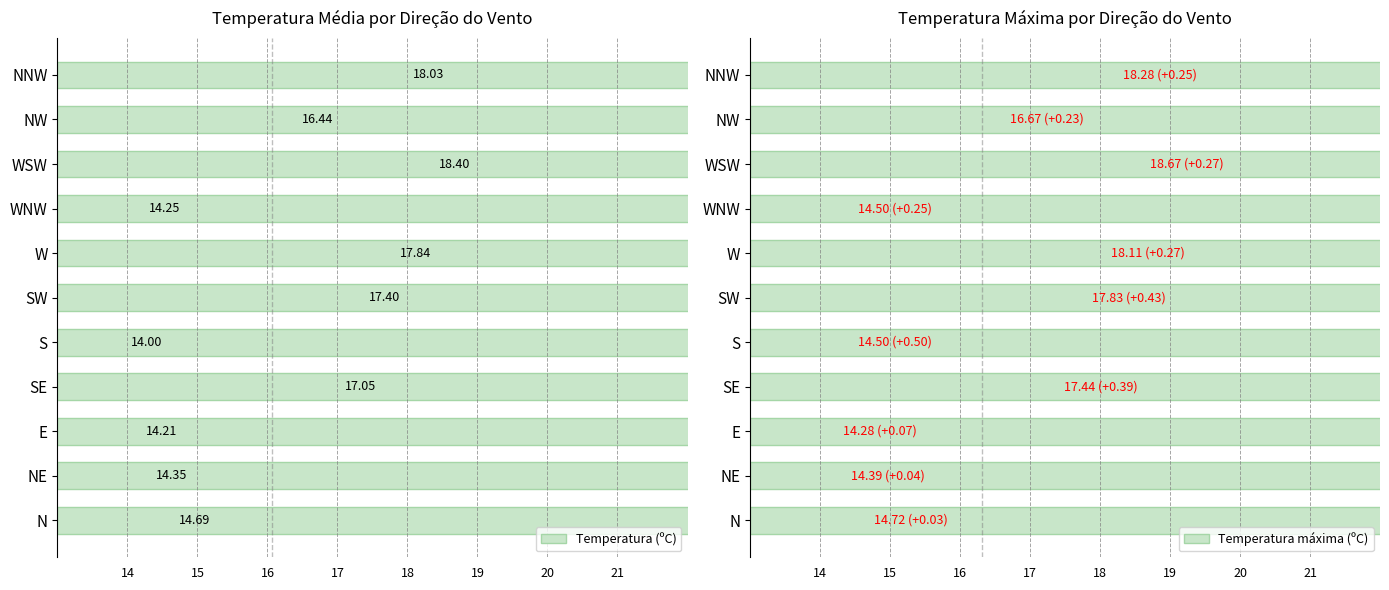

Rank the series by their maximum value, from lowest to highest.

Temperatura (ºC), Temperatura máxima (ºC)